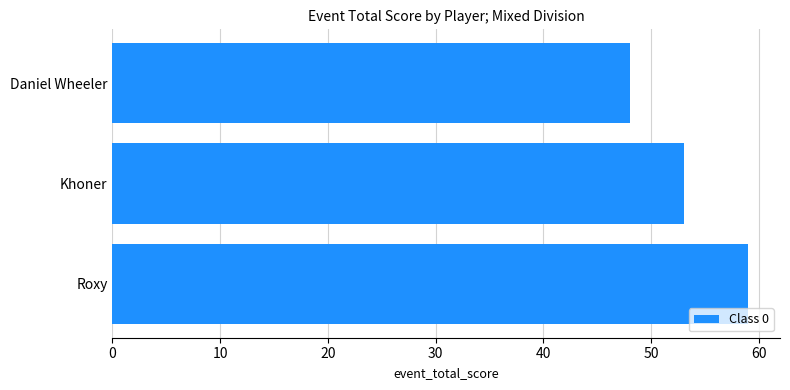

Reading top to bottom, transcribe all the data shown in this chart.

Daniel Wheeler=48	Khoner=53	Roxy=59